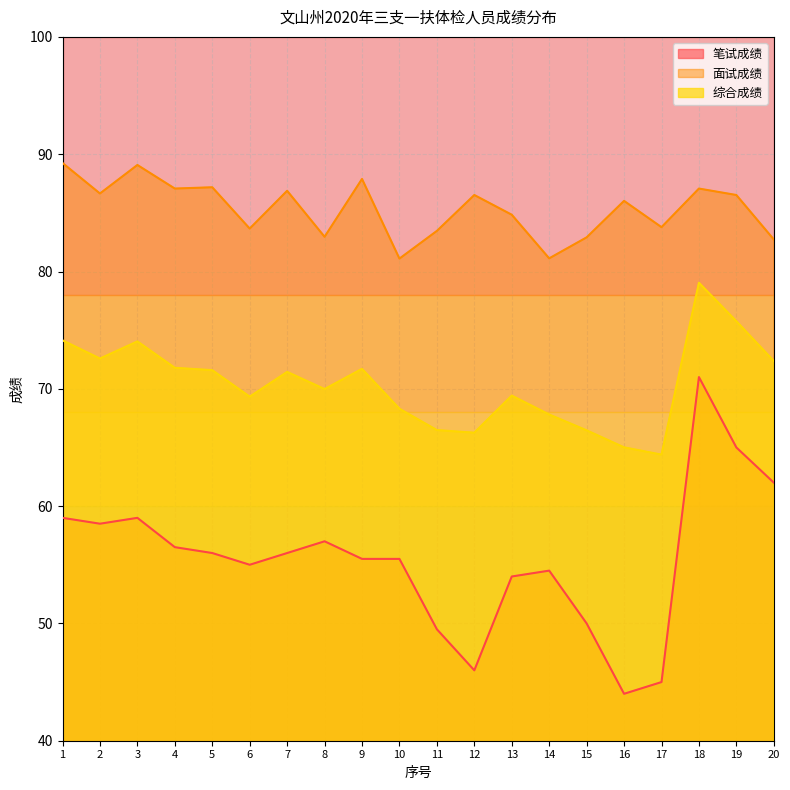

What is the difference between the maximum and minimum values in the 笔试成绩 series?

27.0